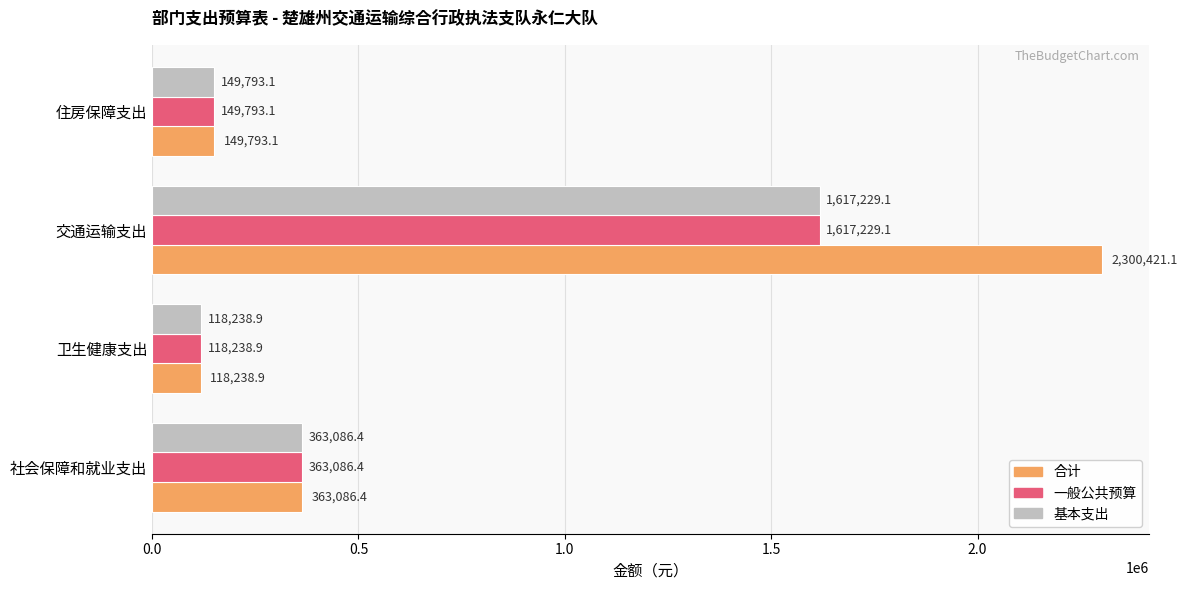

Where is 一般公共预算 nearest to the value 867733?

社会保障和就业支出